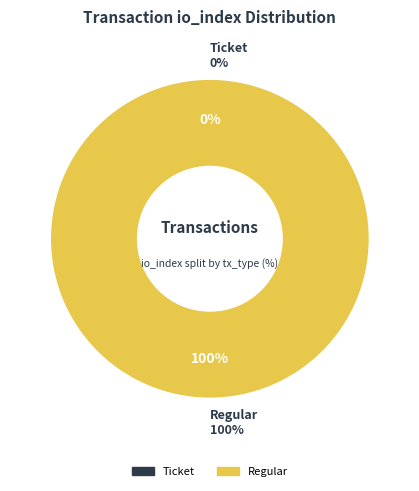

Which slice is the largest?

Regular